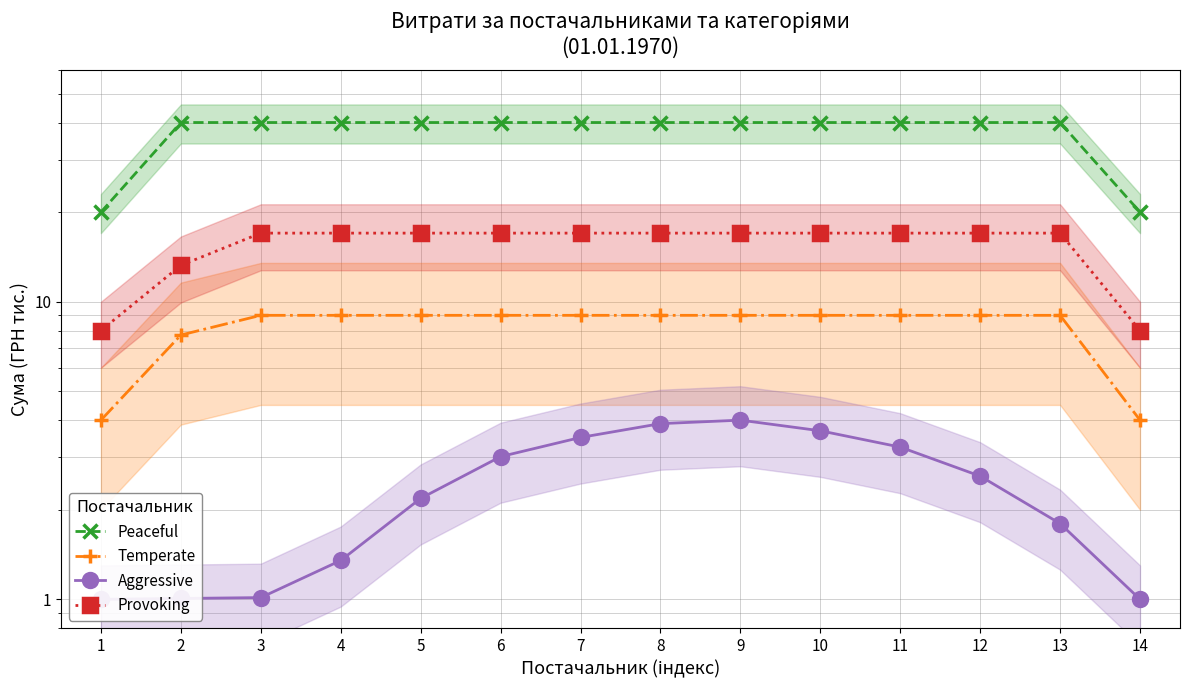

How many lines are shown in the chart?

4